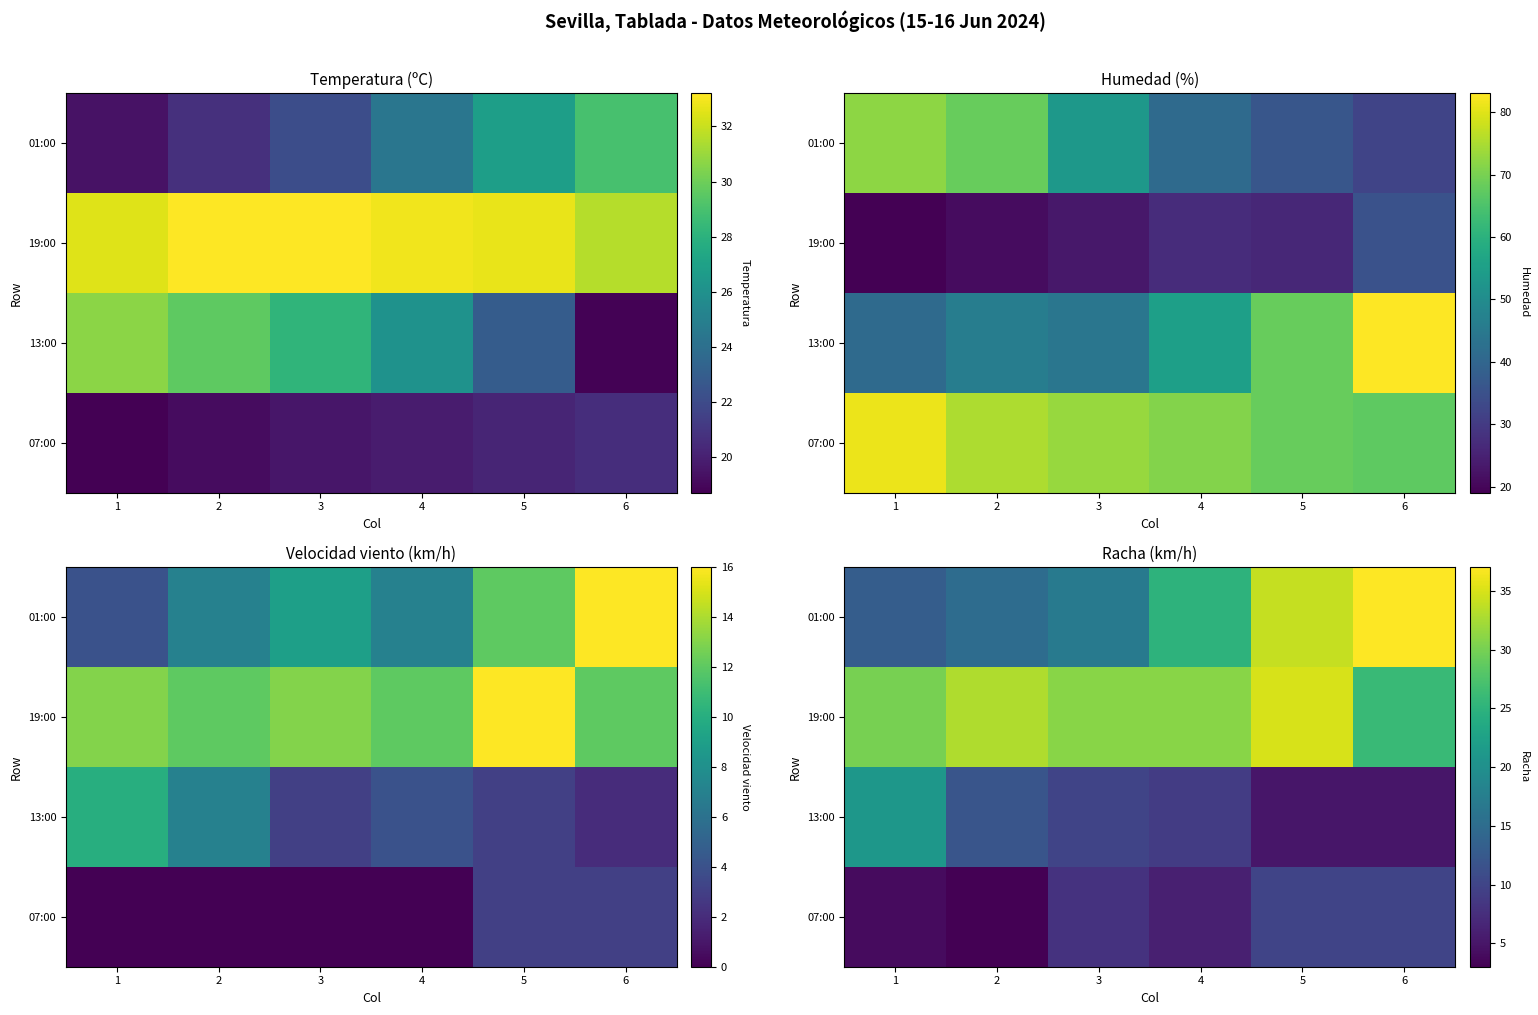

How many distinct data groups are displayed?

4